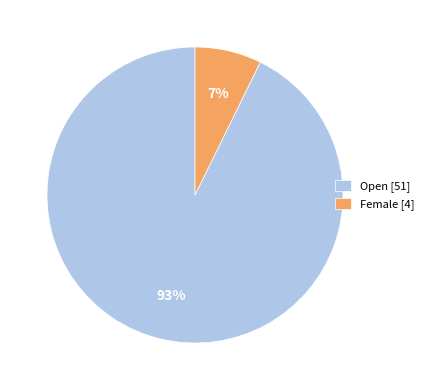

Which category accounts for the majority?

Open [51]